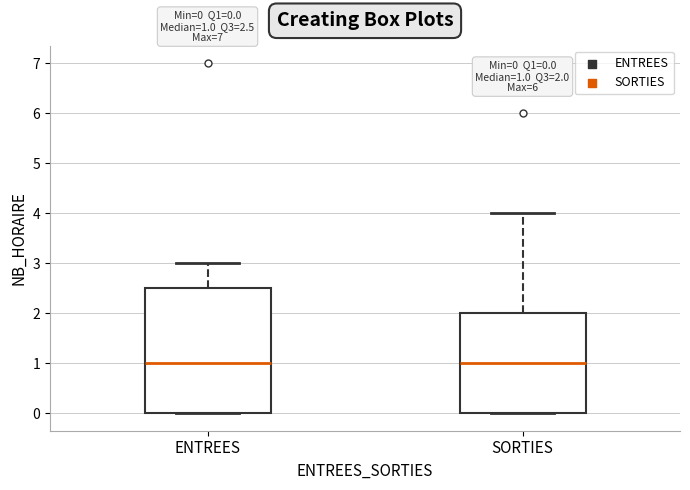

Which box is the tallest, from its lower edge to its upper edge?

ENTREES